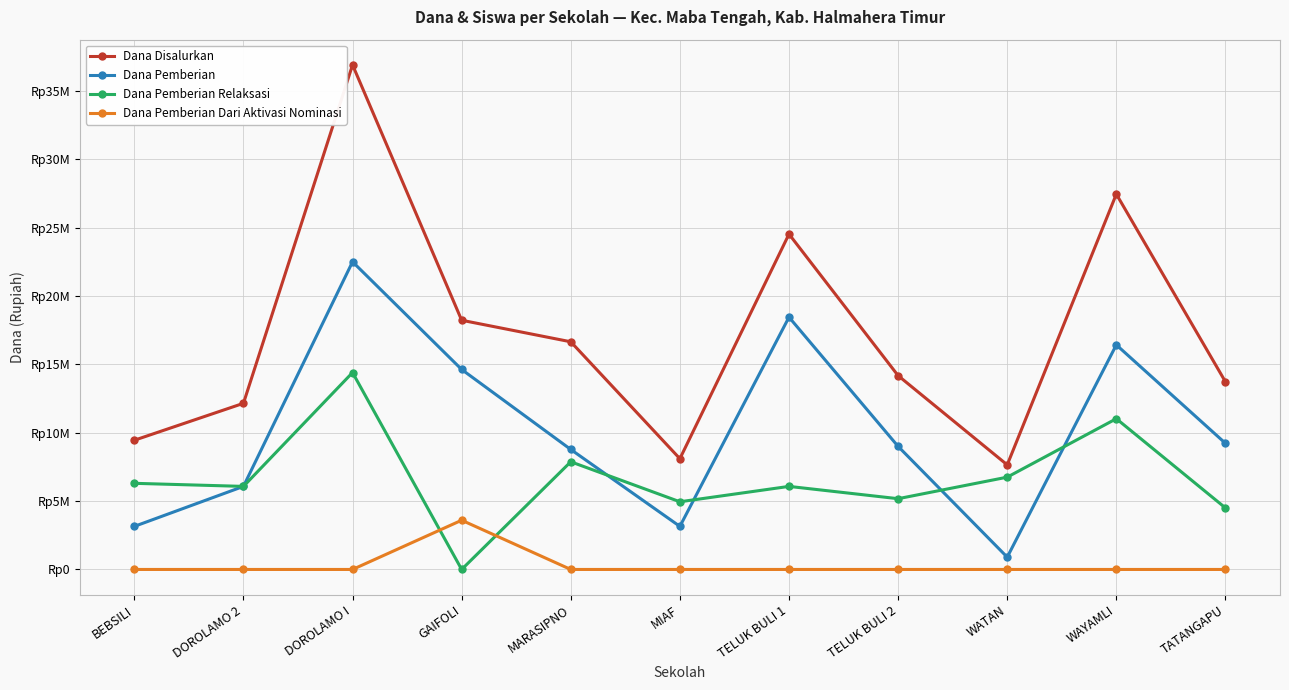

At which category does Dana Pemberian reach its first local valley?

MIAF